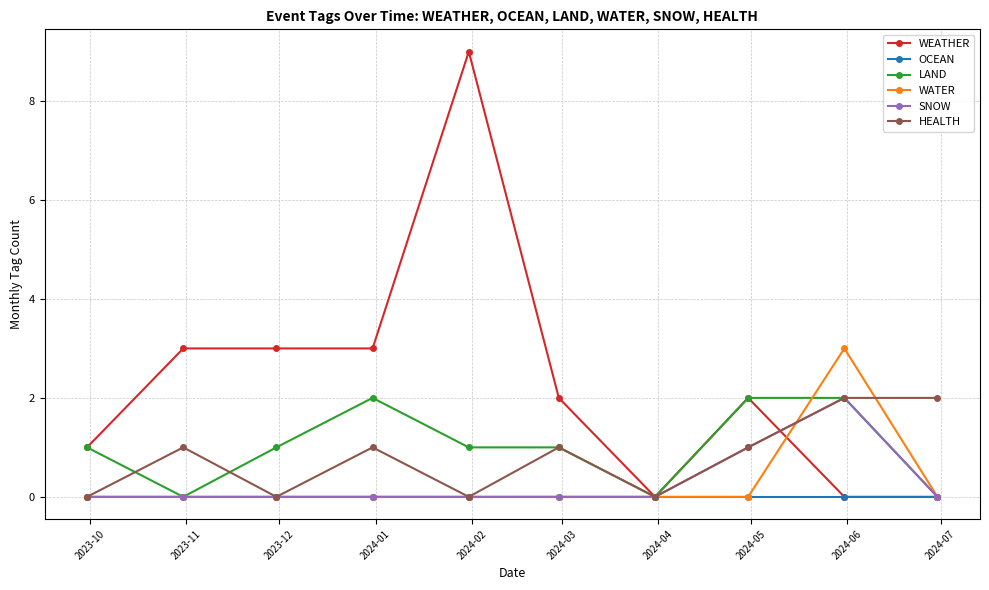

Count the WATER values in the range 0 to 1.

9